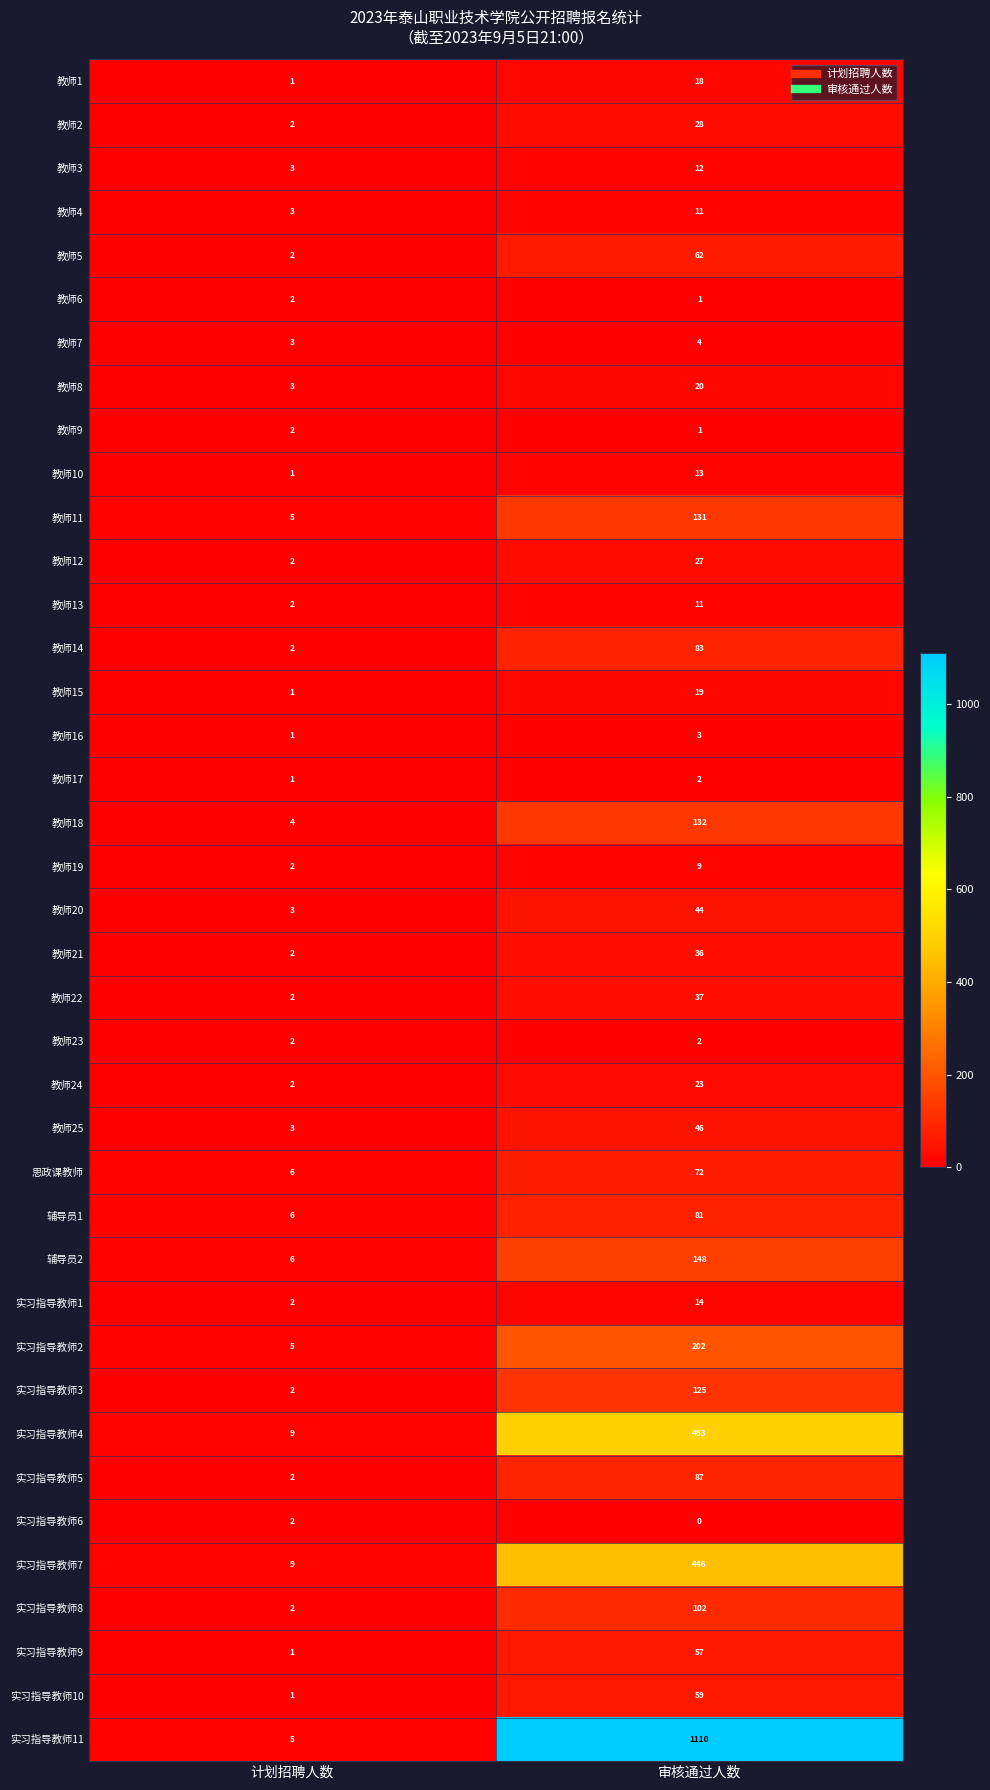

Which series changed the most between 计划招聘人数 and 审核通过人数?

实习指导教师11